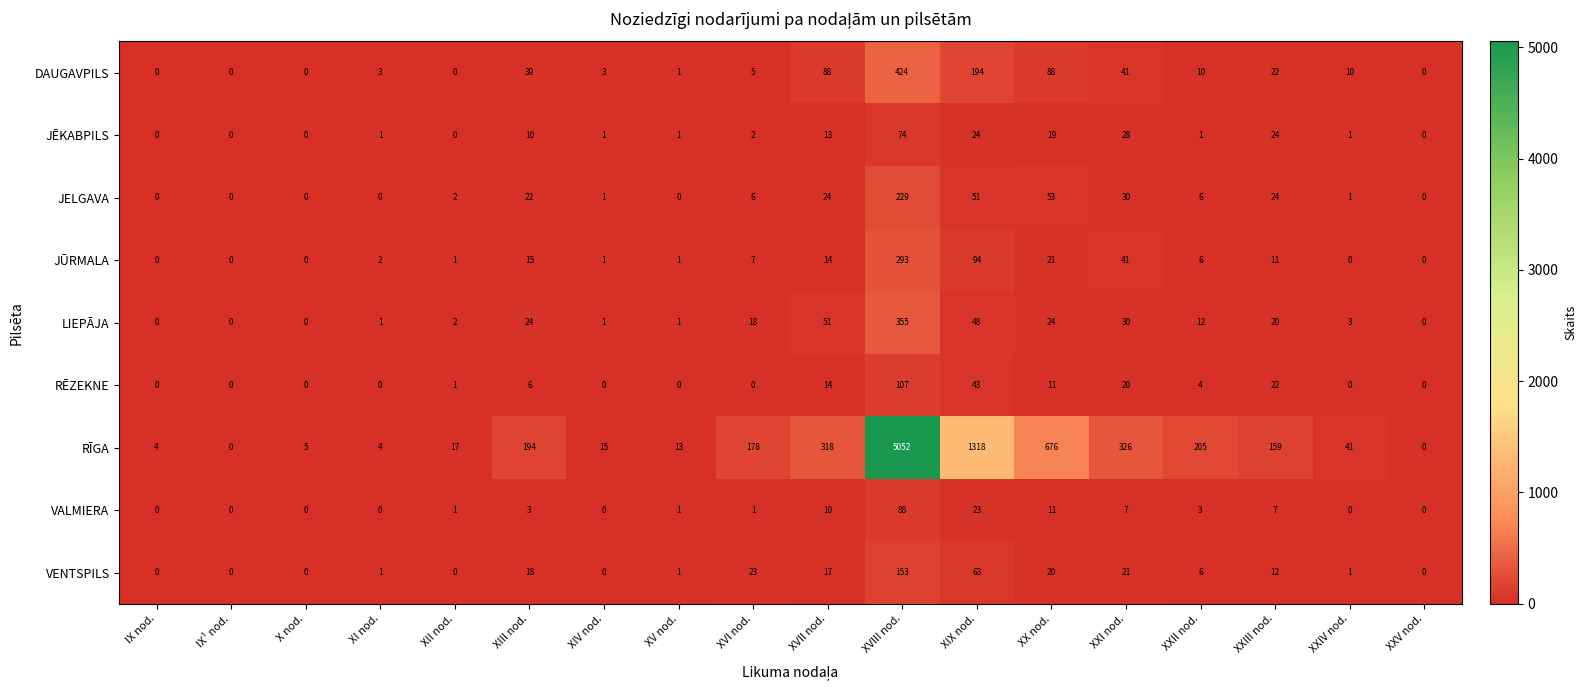

What is the approximate value of RĒZEKNE at XVIII nod., to the nearest 5?

105